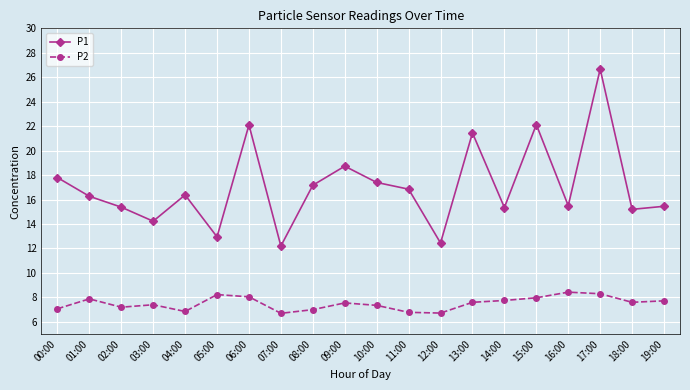

What is the total value across all series at 07:00?

18.9